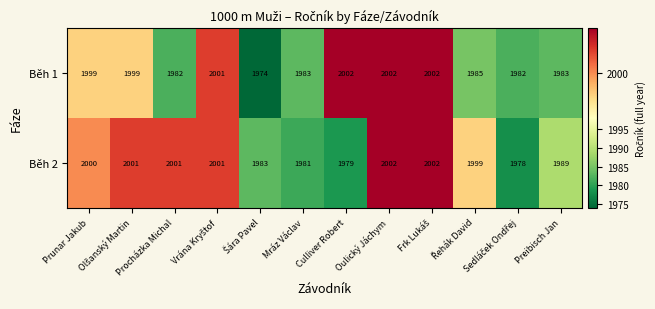

At how many categories does at least one series exceed 1990?

8